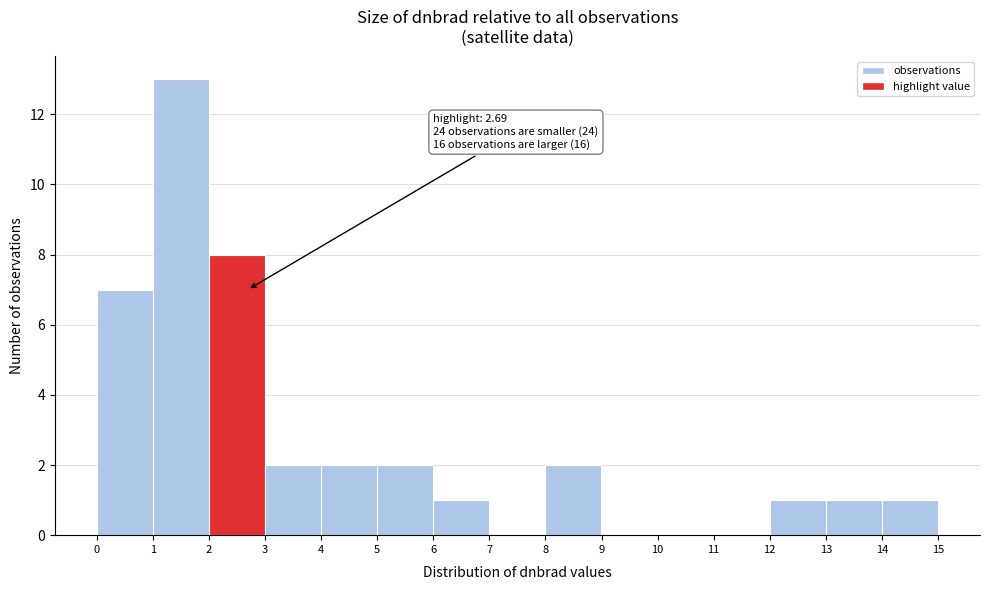

Over which range of the x-axis is the bar tallest?

1 to 2